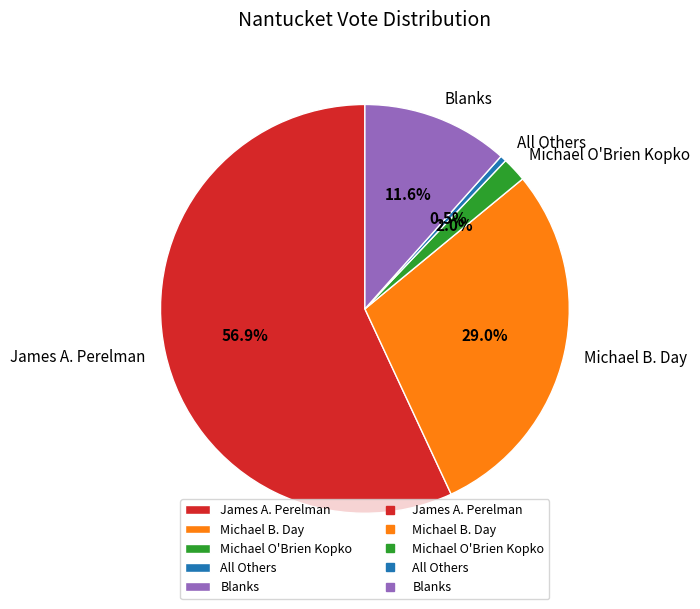

Does All Others account for over 50% of the chart?

No